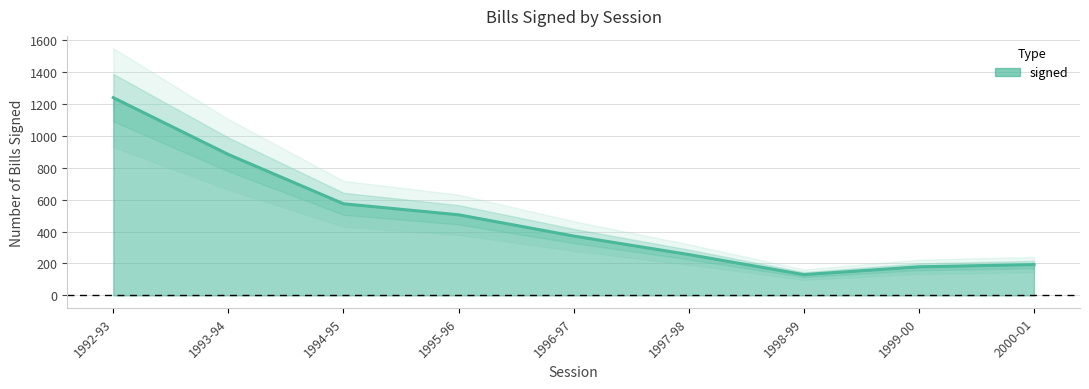

What is the label of the 8th point from the right?

1993-94